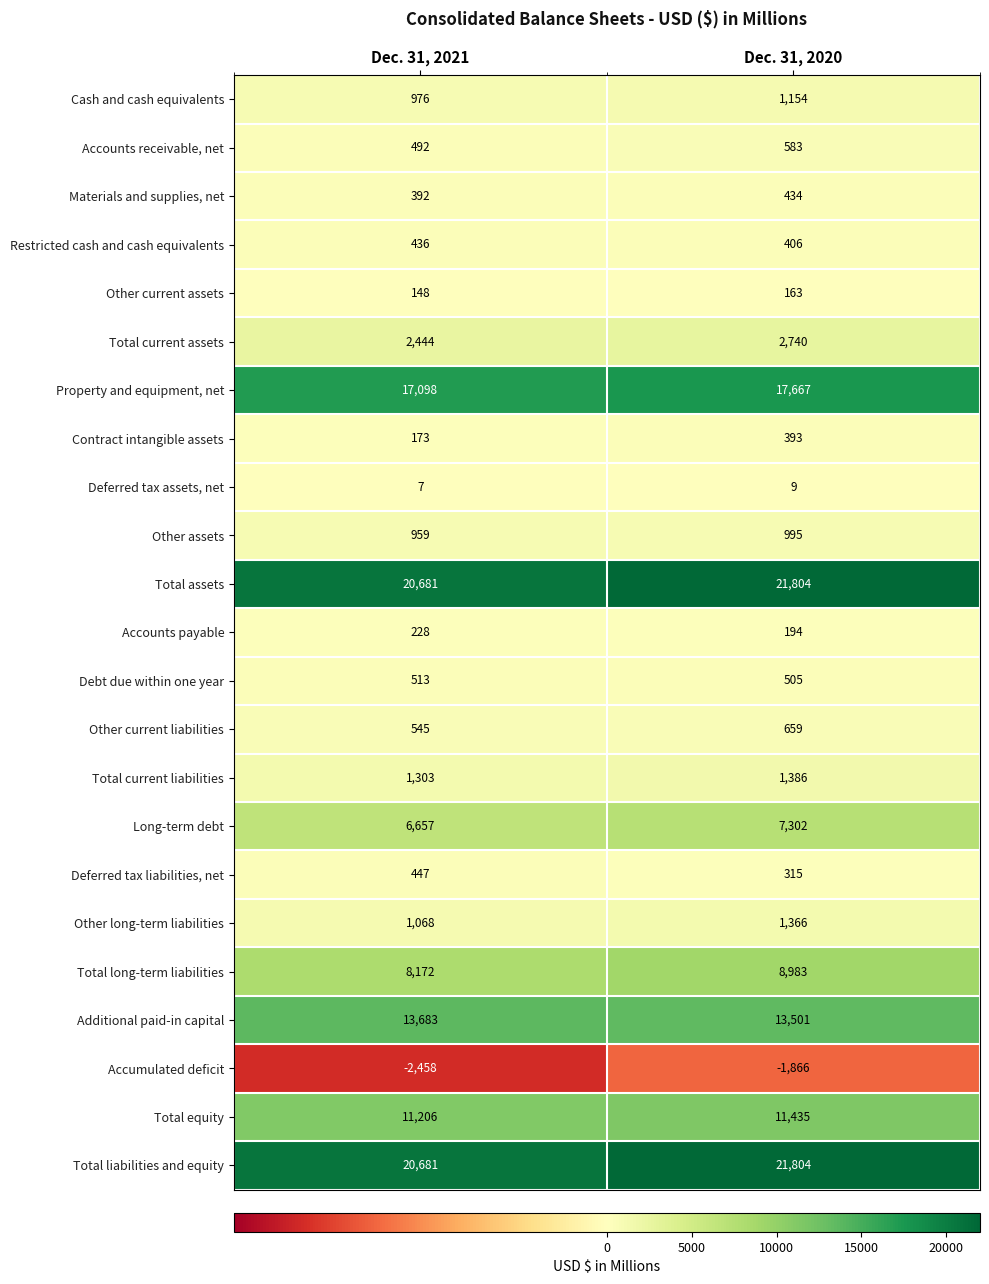

At which label is Total assets closest to 21242?

Dec. 31, 2021